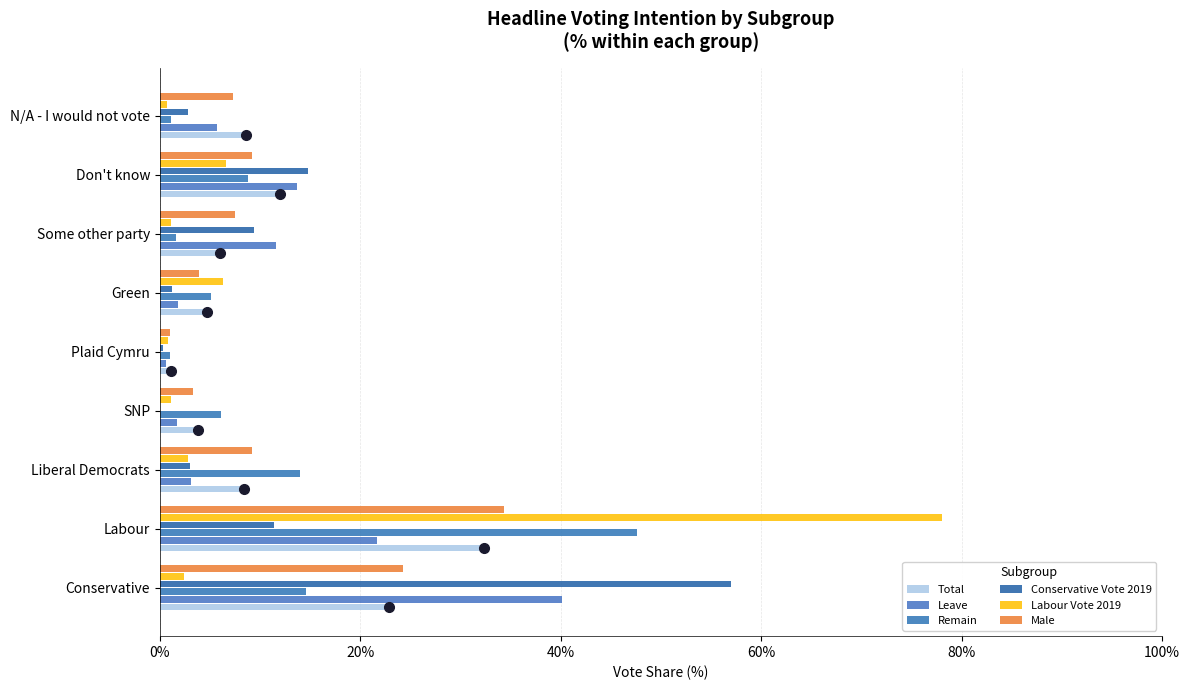

How many data points does each series have?

9